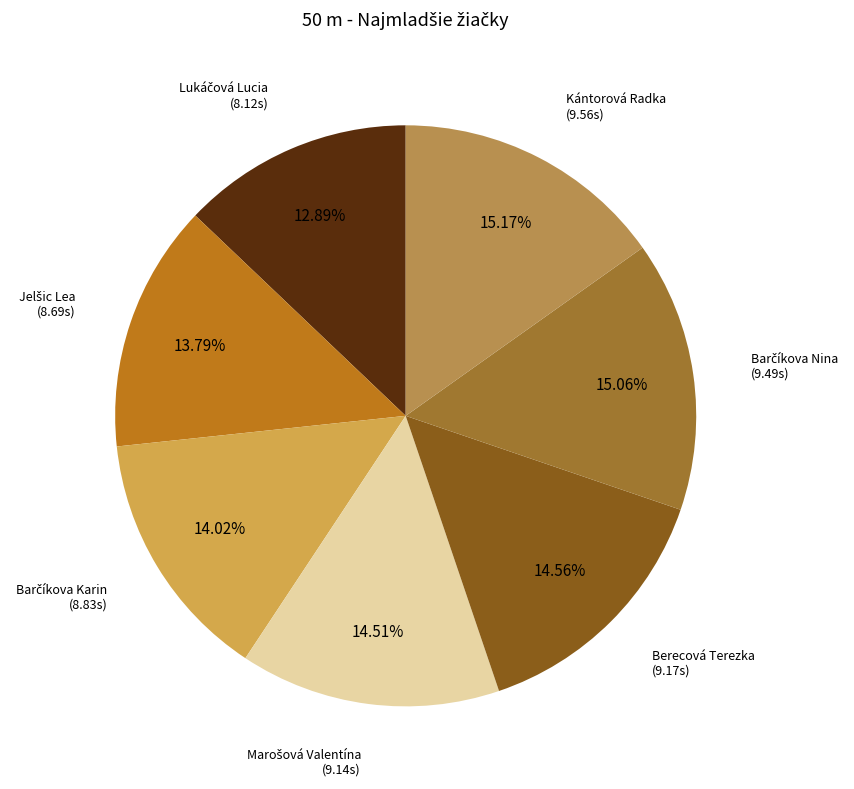

Does any single category account for the majority?

No